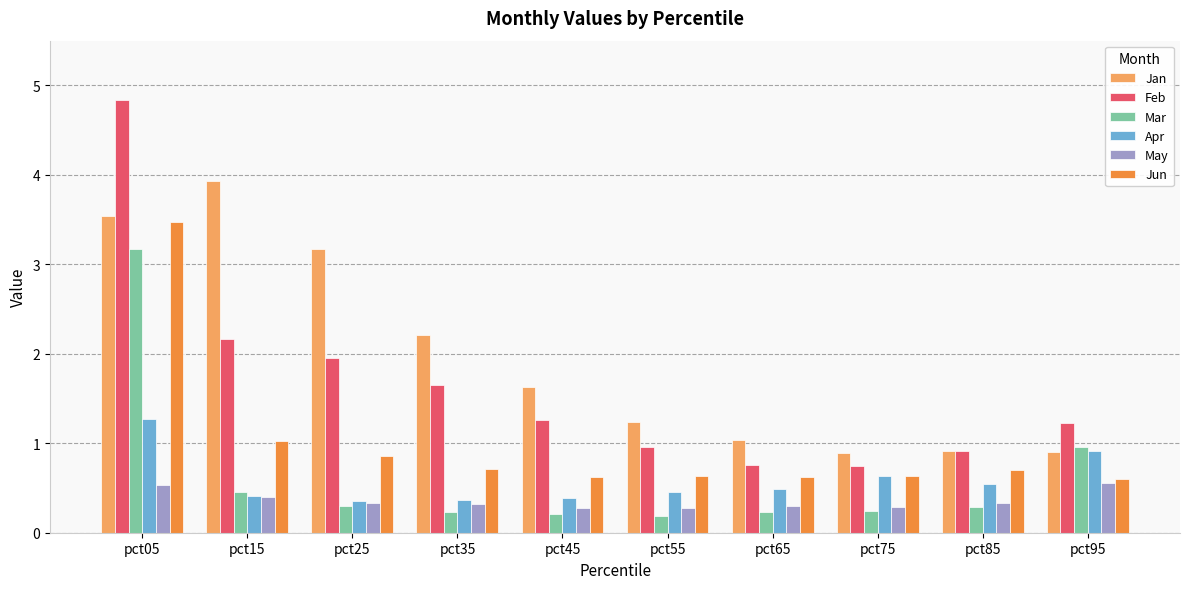

What is the difference between the maximum and minimum values in the Mar series?

3.0